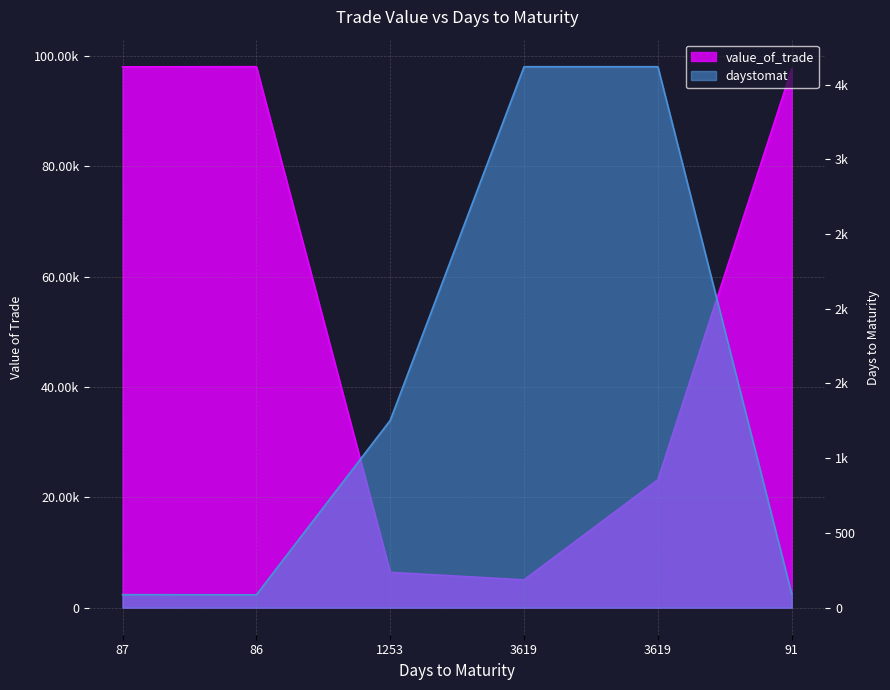

Which has a higher value, 86 or 1253?

86